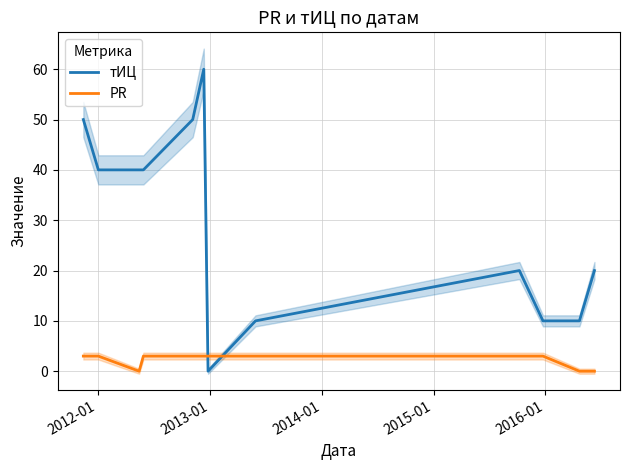

What are all the series names shown in the legend?

тИЦ, PR